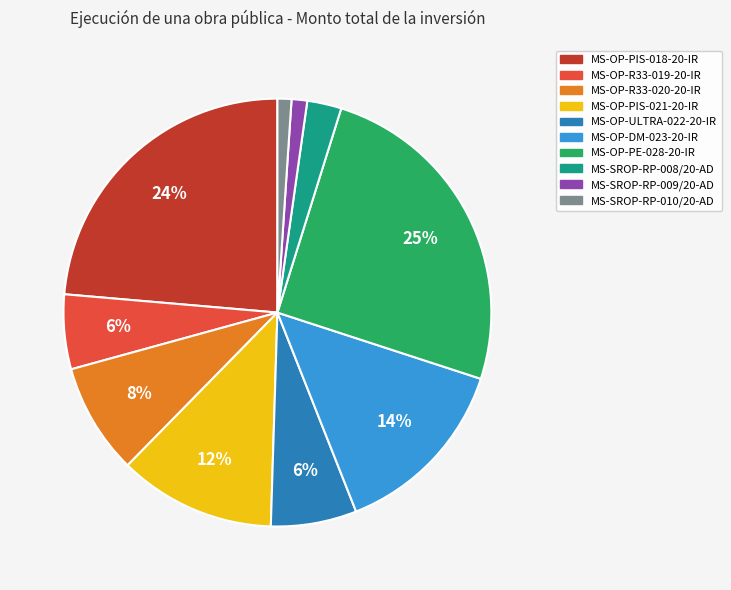

To the nearest percent, what percentage of the pie is MS-SROP-RP-010/20-AD?

1%